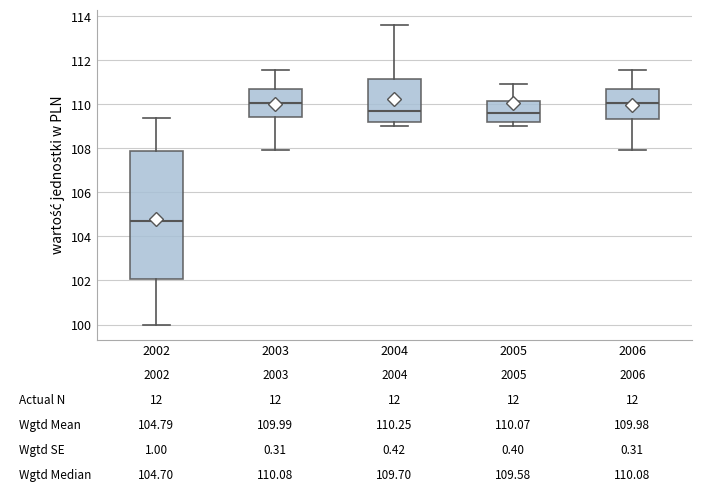

Comparing the boxes themselves (not the whiskers), which one is the tallest?

2002